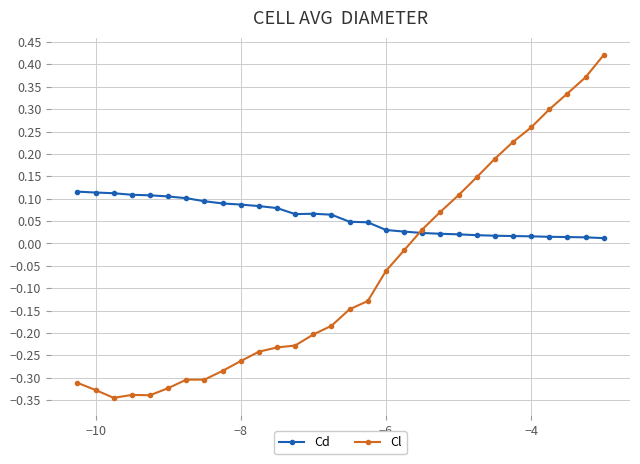

Rank the series by their maximum value, from highest to lowest.

Cl, Cd